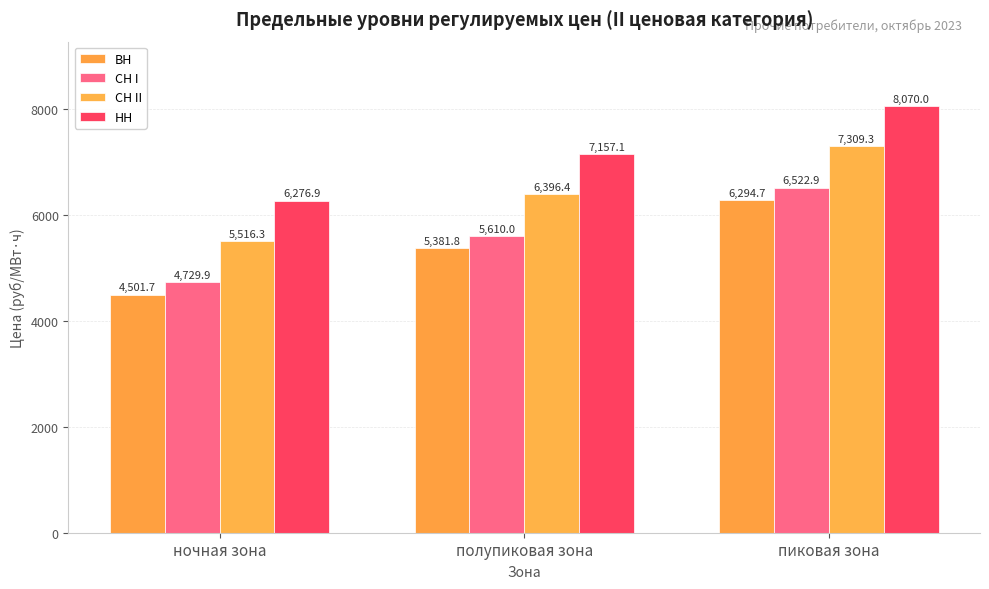

Reading left to right, transcribe all the data shown in this chart.

ВН: ночная зона=4501.7	полупиковая зона=5381.8	пиковая зона=6294.7
СН I: ночная зона=4729.9	полупиковая зона=5610.0	пиковая зона=6522.9
СН II: ночная зона=5516.3	полупиковая зона=6396.4	пиковая зона=7309.3
НН: ночная зона=6276.9	полупиковая зона=7157.1	пиковая зона=8070.0